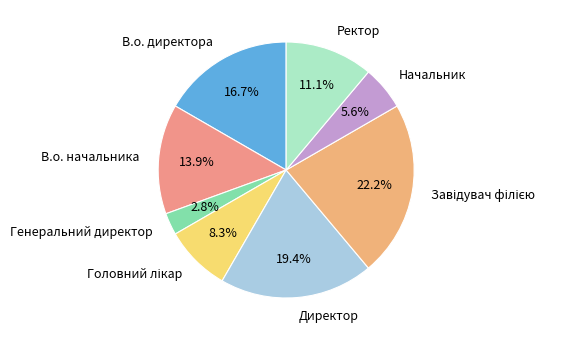

The Ректор slice represents 11% of the pie. True or false?

True